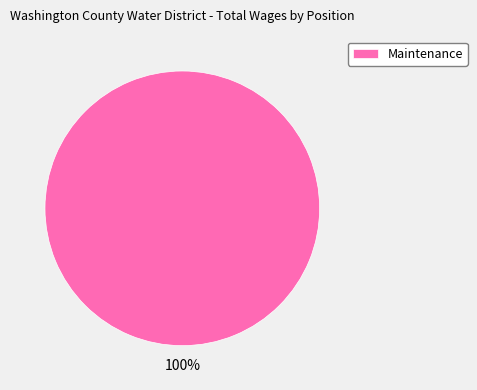

How many segments does this pie chart have?

1